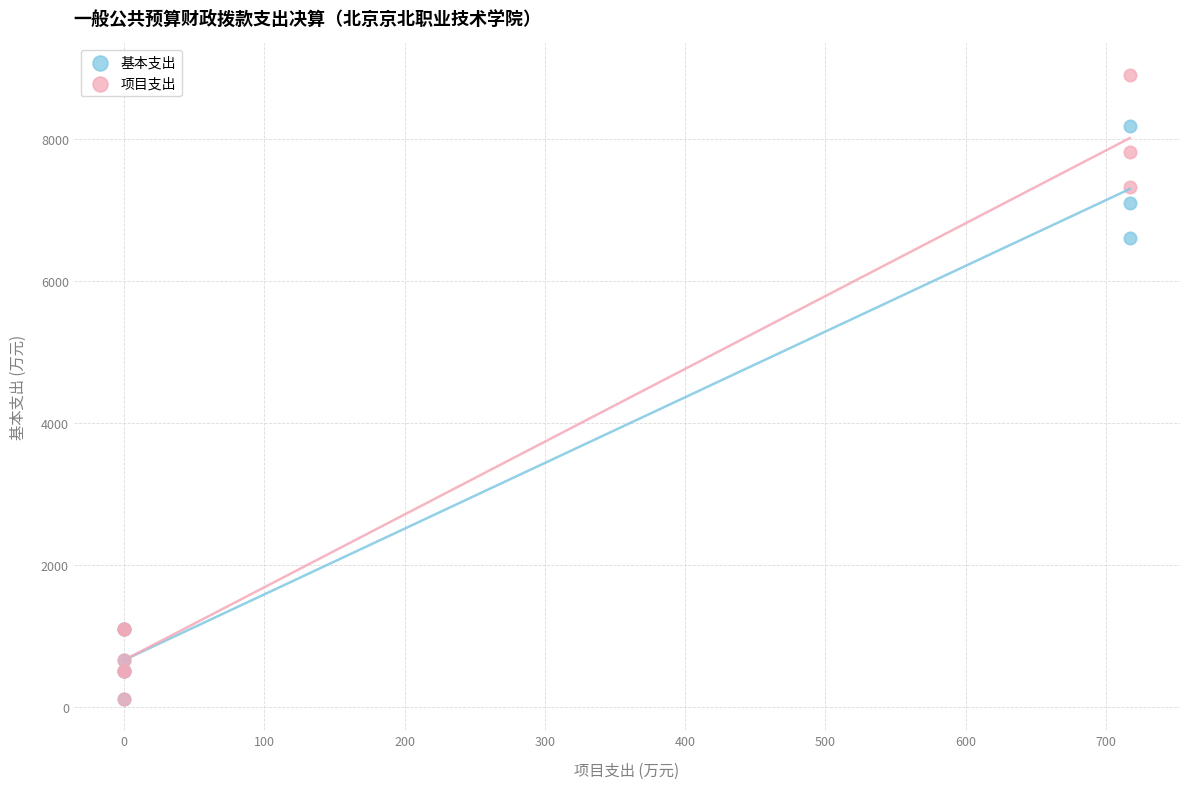

Which series reaches the maximum Y coordinate?

项目支出